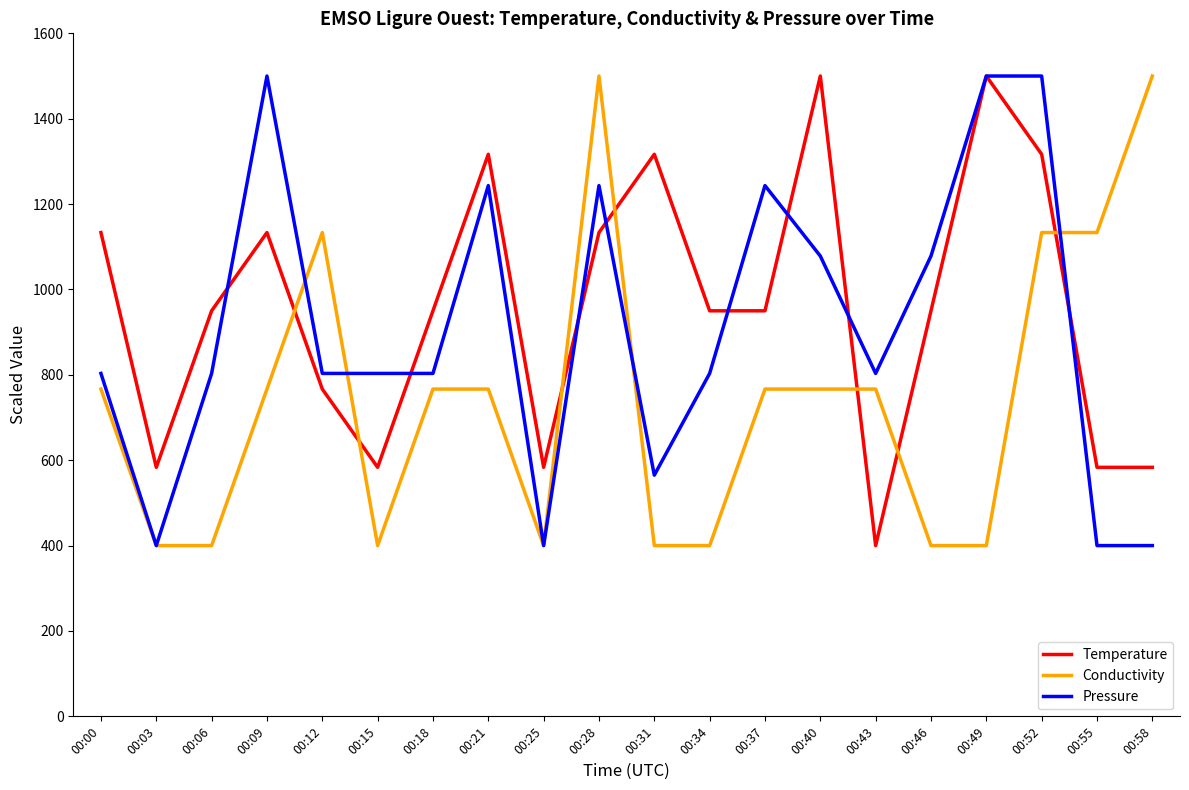

Between which two adjacent categories do Temperature and Conductivity first intersect?

00:09 and 00:12